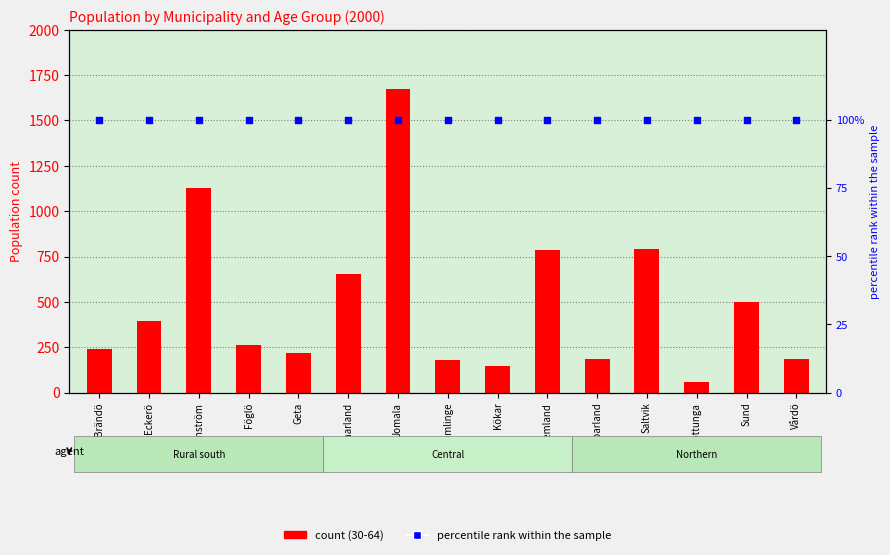

Which series has the widest spread of Y values?

30-64 (2000)